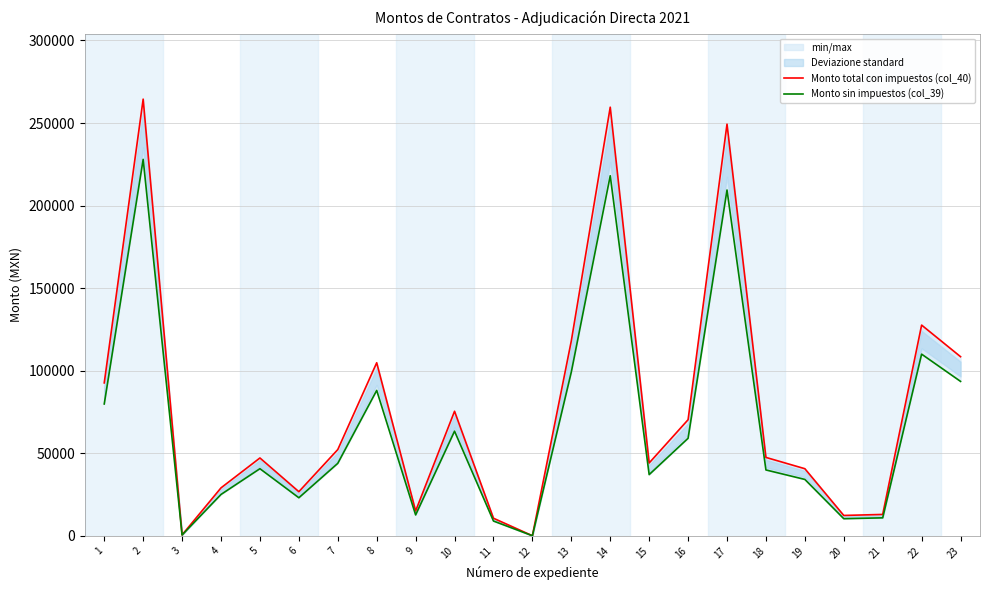

Which series changed the most between 2 and 21?

Monto total con impuestos (col_40)